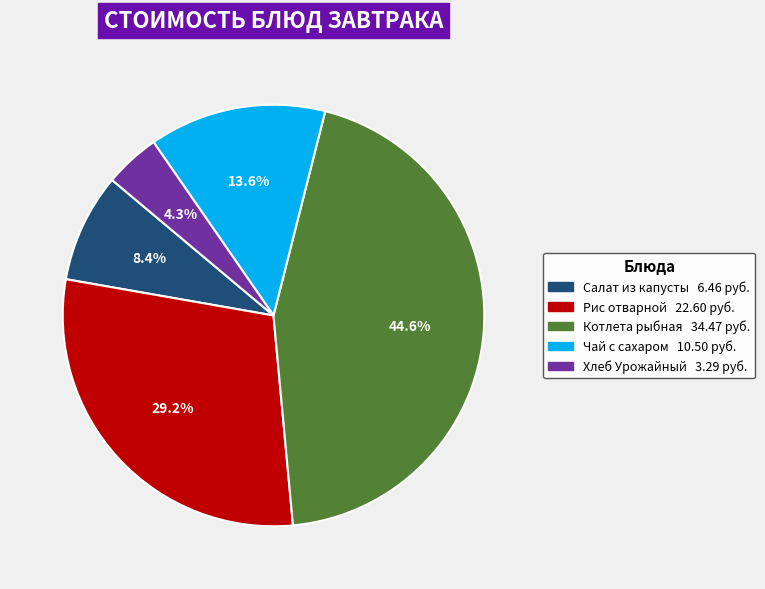

Is there any slice that represents more than half of the pie?

No